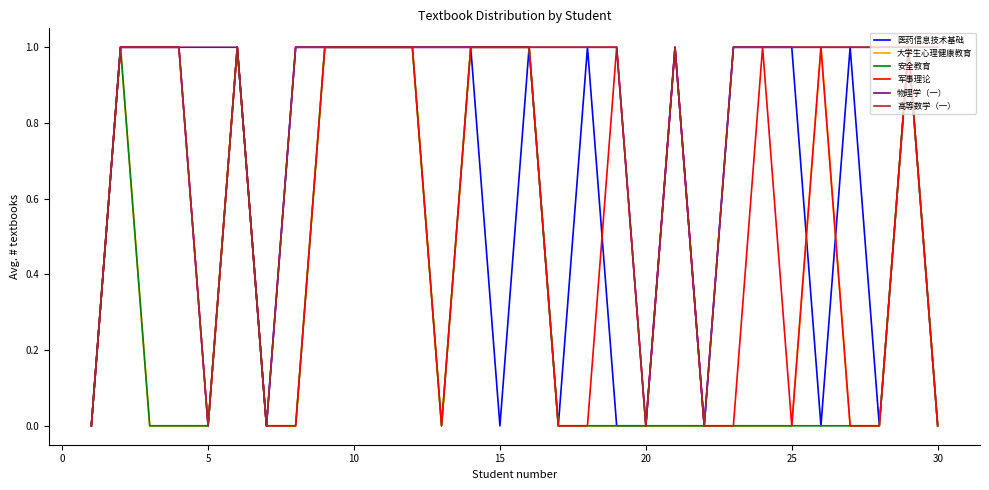

Reading left to right, extract all data points from this chart.

医药信息技术基础: 0	1	1	1	0	1	0	1	1	1	1	1	1	1	0	1	0	1	0	0	1	0	1	1	1	0	1	0	1	0
大学生心理健康教育: 0	1	0	0	0	1	0	0	1	1	1	1	0	1	1	1	0	0	0	0	0	0	0	0	0	1	0	0	1	0
安全教育: 0	1	0	0	0	1	0	0	1	1	1	1	0	1	1	1	0	0	0	0	0	0	0	0	0	0	0	0	1	0
军事理论: 0	1	1	1	0	1	0	0	1	1	1	1	0	1	1	1	0	0	1	0	1	0	0	1	0	1	0	0	1	0
物理学（一）: 0	1	1	1	1	1	0	1	1	1	1	1	1	1	1	1	1	1	1	0	1	0	1	1	1	1	1	1	1	1
高等数学（一）: 0	1	1	1	0	1	0	1	1	1	1	1	1	1	1	1	1	1	1	0	1	0	1	1	1	1	1	1	1	1